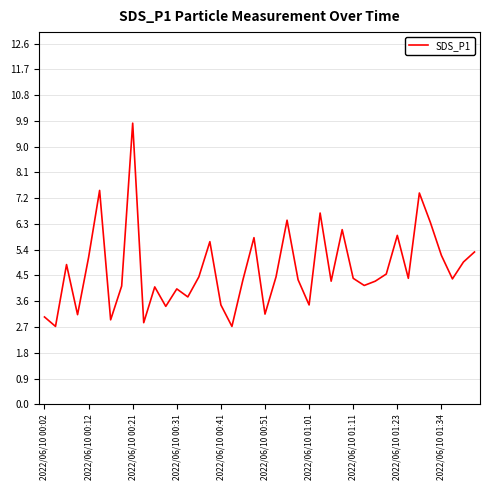

What is the difference between the maximum and minimum values?

7.1